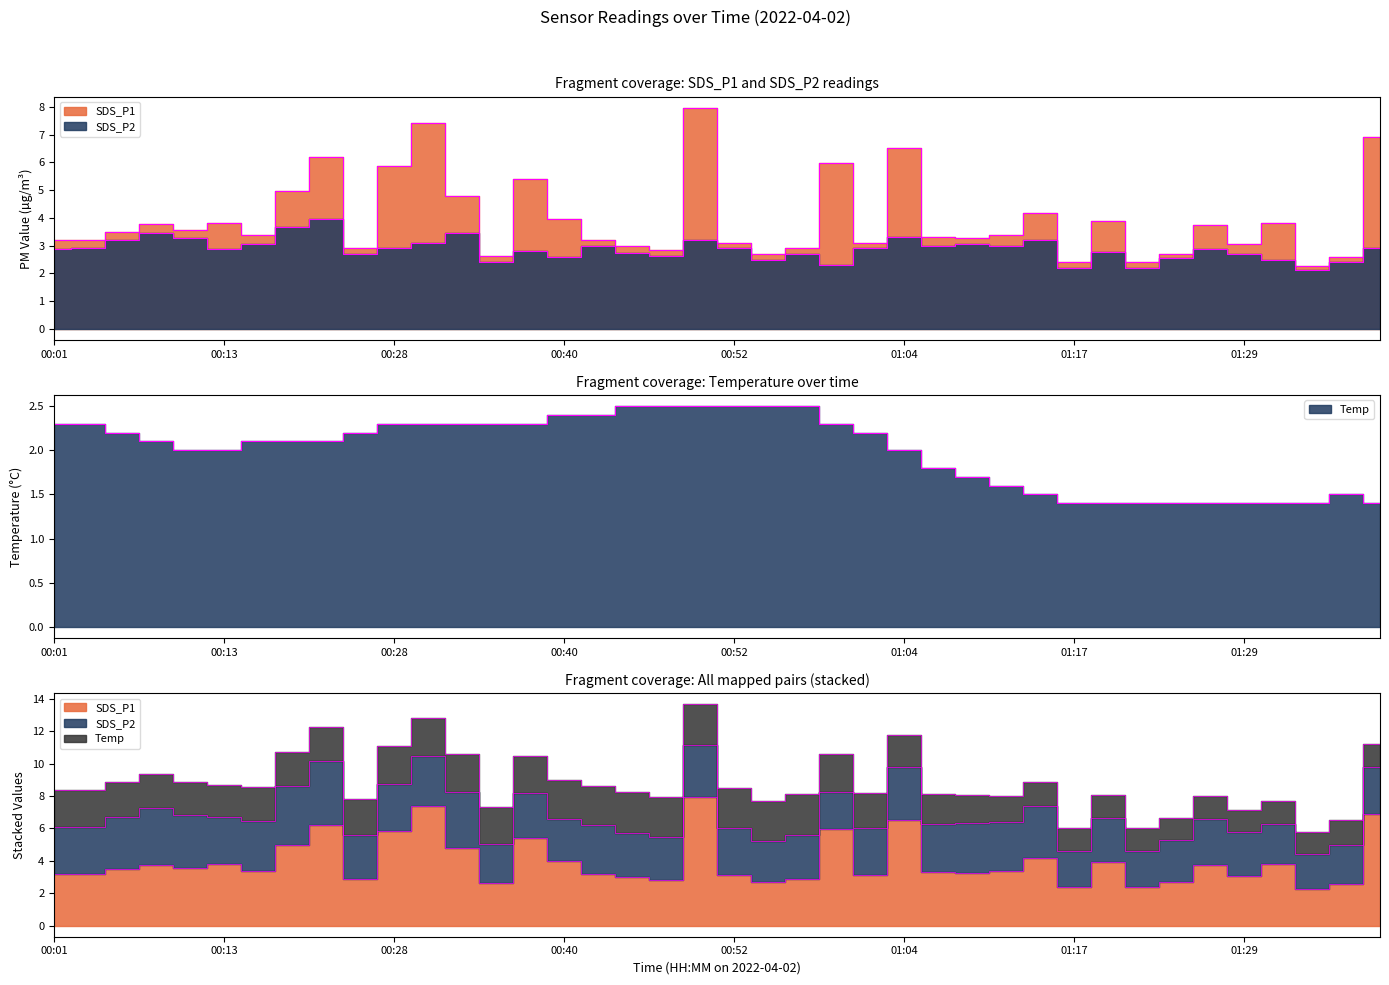

What is the maximum value shown in the chart?

8.0